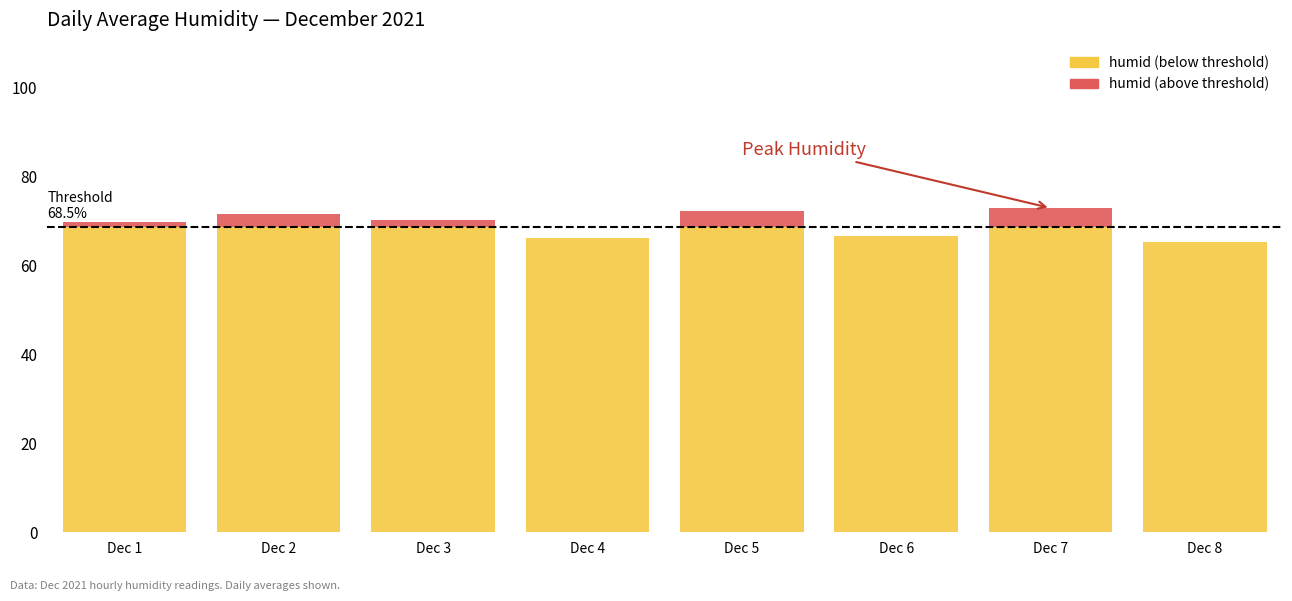

What is the total value across all series at Dec 5?

72.2